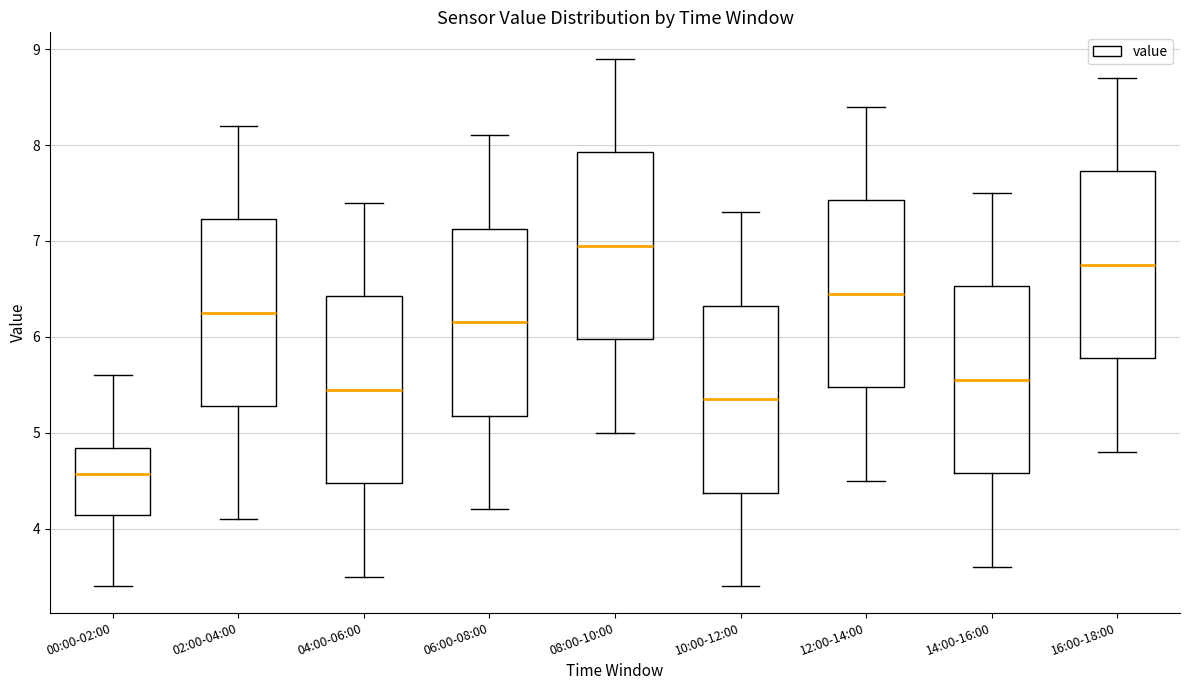

Reading left to right, transcribe this box plot: for each box, give where its median line is, the range the box spans, and where its two whiskers end, as read against the y-axis. The values are not printed on the chart, so give them approximately, as read against the axis.

00:00-02:00: median 4.6, box 4.1 to 4.8, whiskers 3.4 to 5.6
02:00-04:00: median 6.3, box 5.3 to 7.2, whiskers 4.1 to 8.2
04:00-06:00: median 5.5, box 4.5 to 6.4, whiskers 3.5 to 7.4
06:00-08:00: median 6.2, box 5.2 to 7.1, whiskers 4.2 to 8.1
08:00-10:00: median 7.0, box 6.0 to 7.9, whiskers 5.0 to 8.9
10:00-12:00: median 5.4, box 4.4 to 6.3, whiskers 3.4 to 7.3
12:00-14:00: median 6.5, box 5.5 to 7.4, whiskers 4.5 to 8.4
14:00-16:00: median 5.6, box 4.6 to 6.5, whiskers 3.6 to 7.5
16:00-18:00: median 6.8, box 5.8 to 7.7, whiskers 4.8 to 8.7